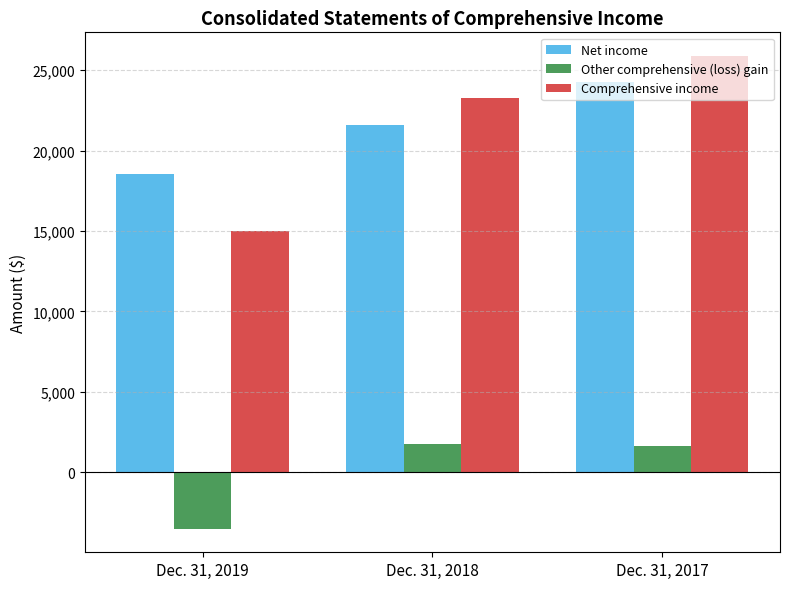

Is the value of Comprehensive income at Dec. 31, 2019 greater than the value of Net income at Dec. 31, 2019?

No